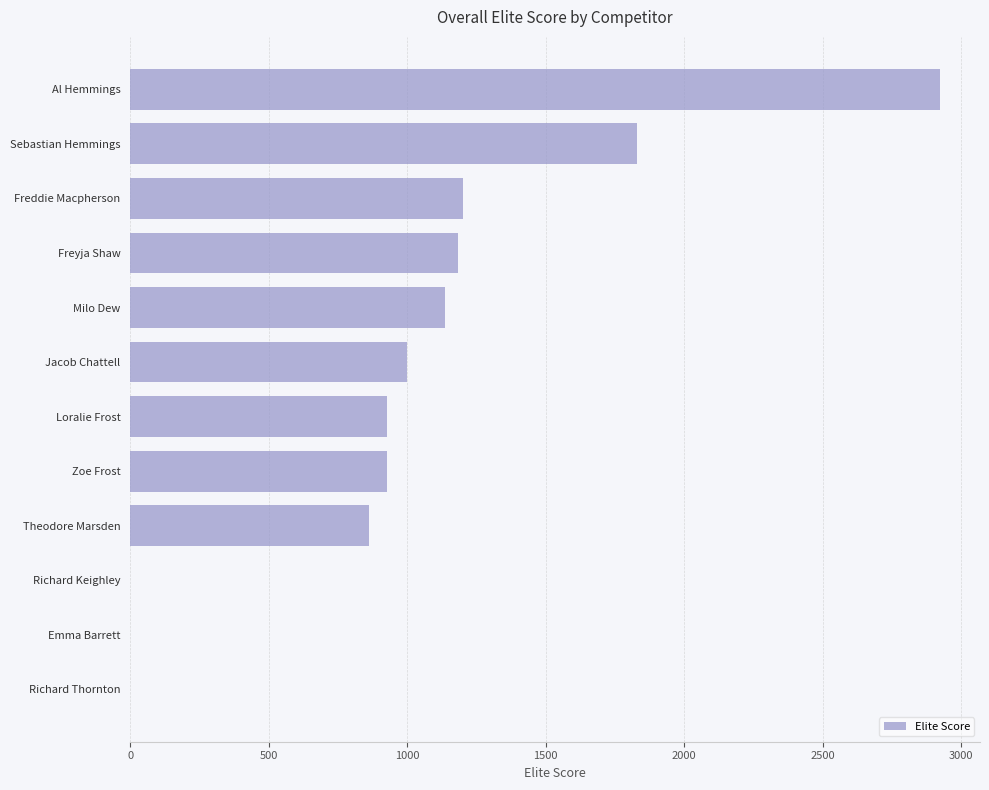

What is the change in value from Richard Keighley to Al Hemmings?

+2921.8